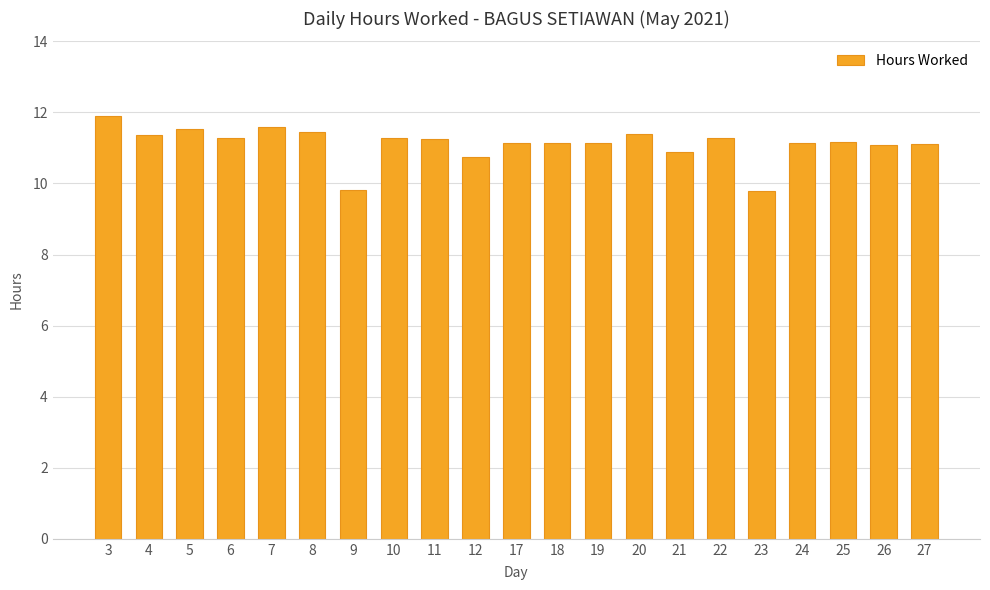

How many bars are there in total?

21